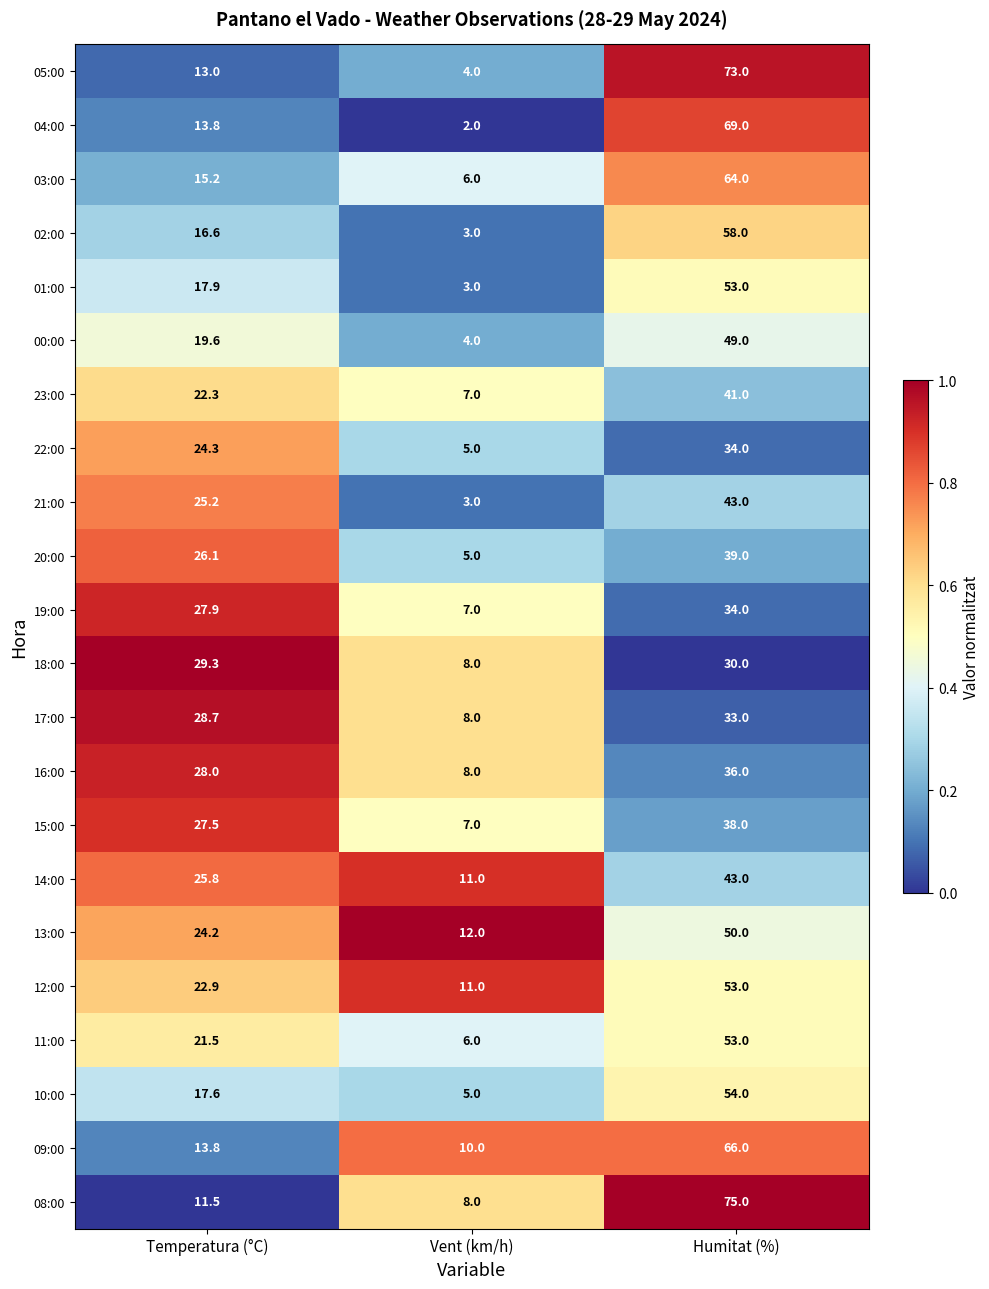

True or false: 10:00 has a value of 17.6 at Temperatura (°C).

True